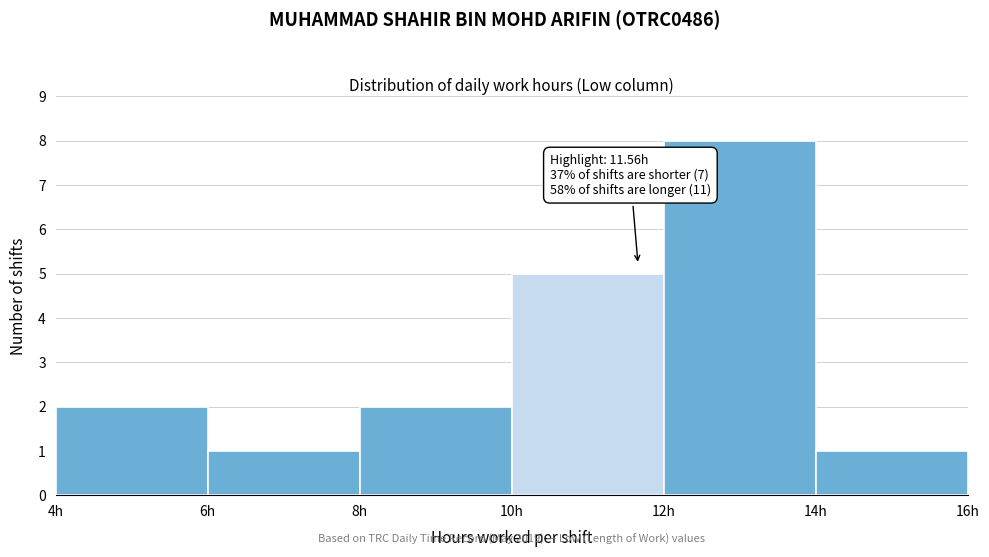

Over which range of the x-axis is the bar tallest?

12 to 14